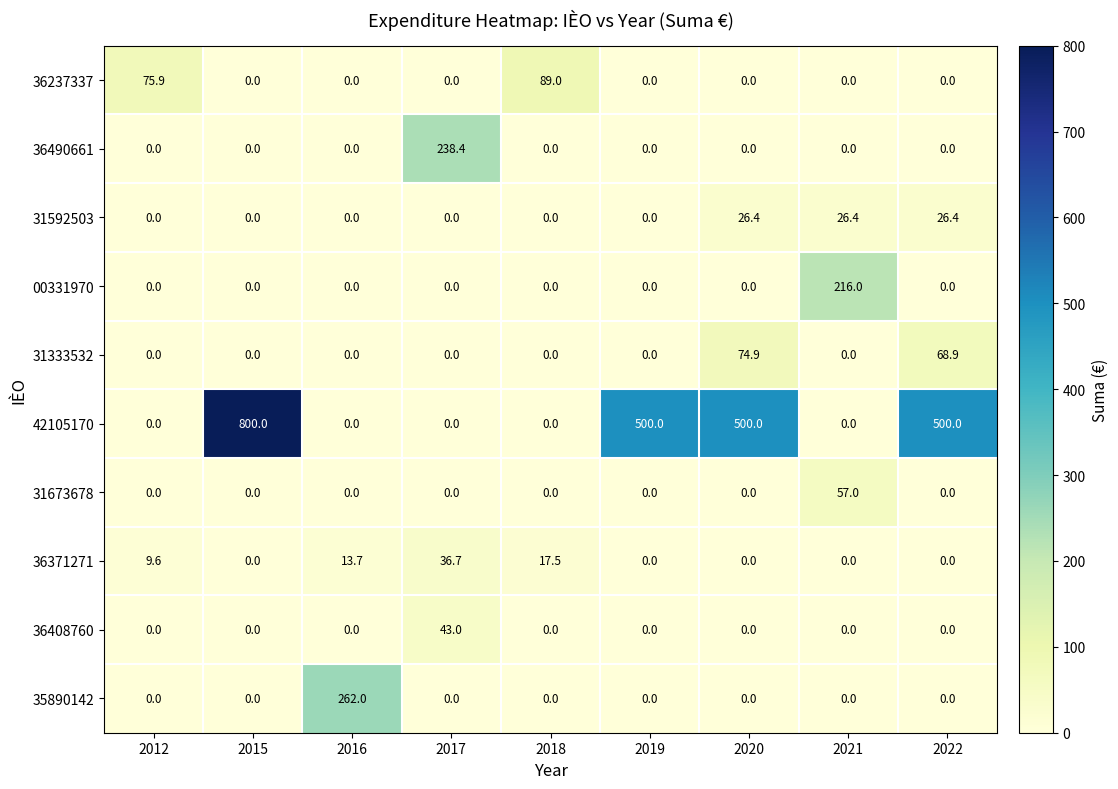

The value of 36408760 at 2022 is 0.0. True or false?

True